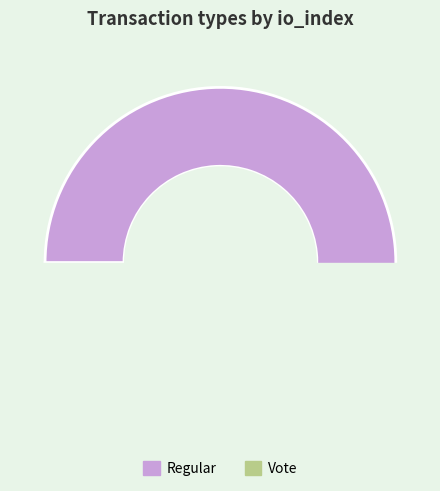

To the nearest percent, what is the difference between the largest and smallest slice percentages?

93%